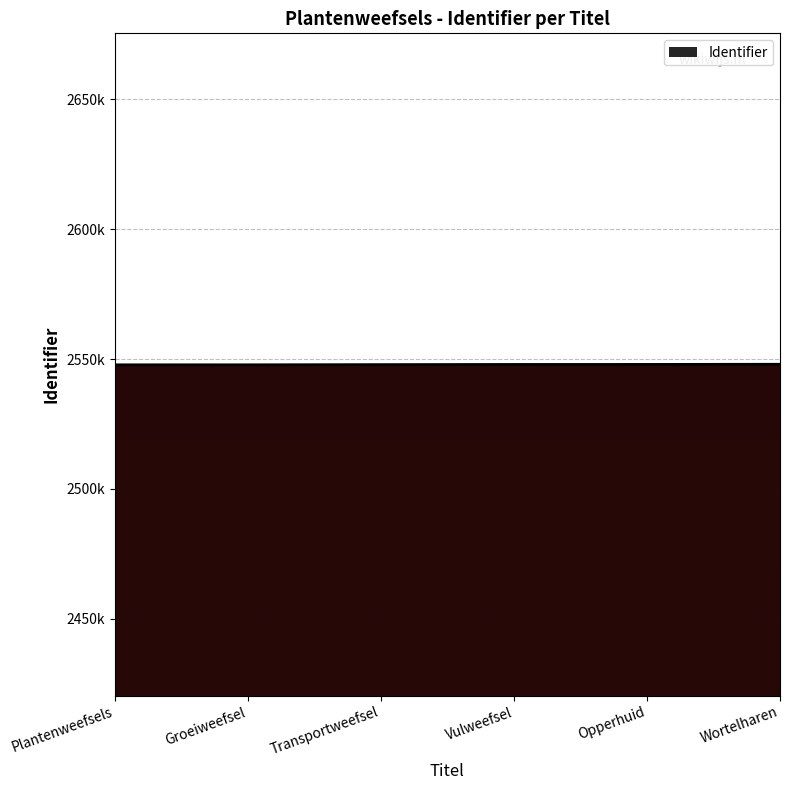

Is this an area chart (filled region under the line)?

Yes